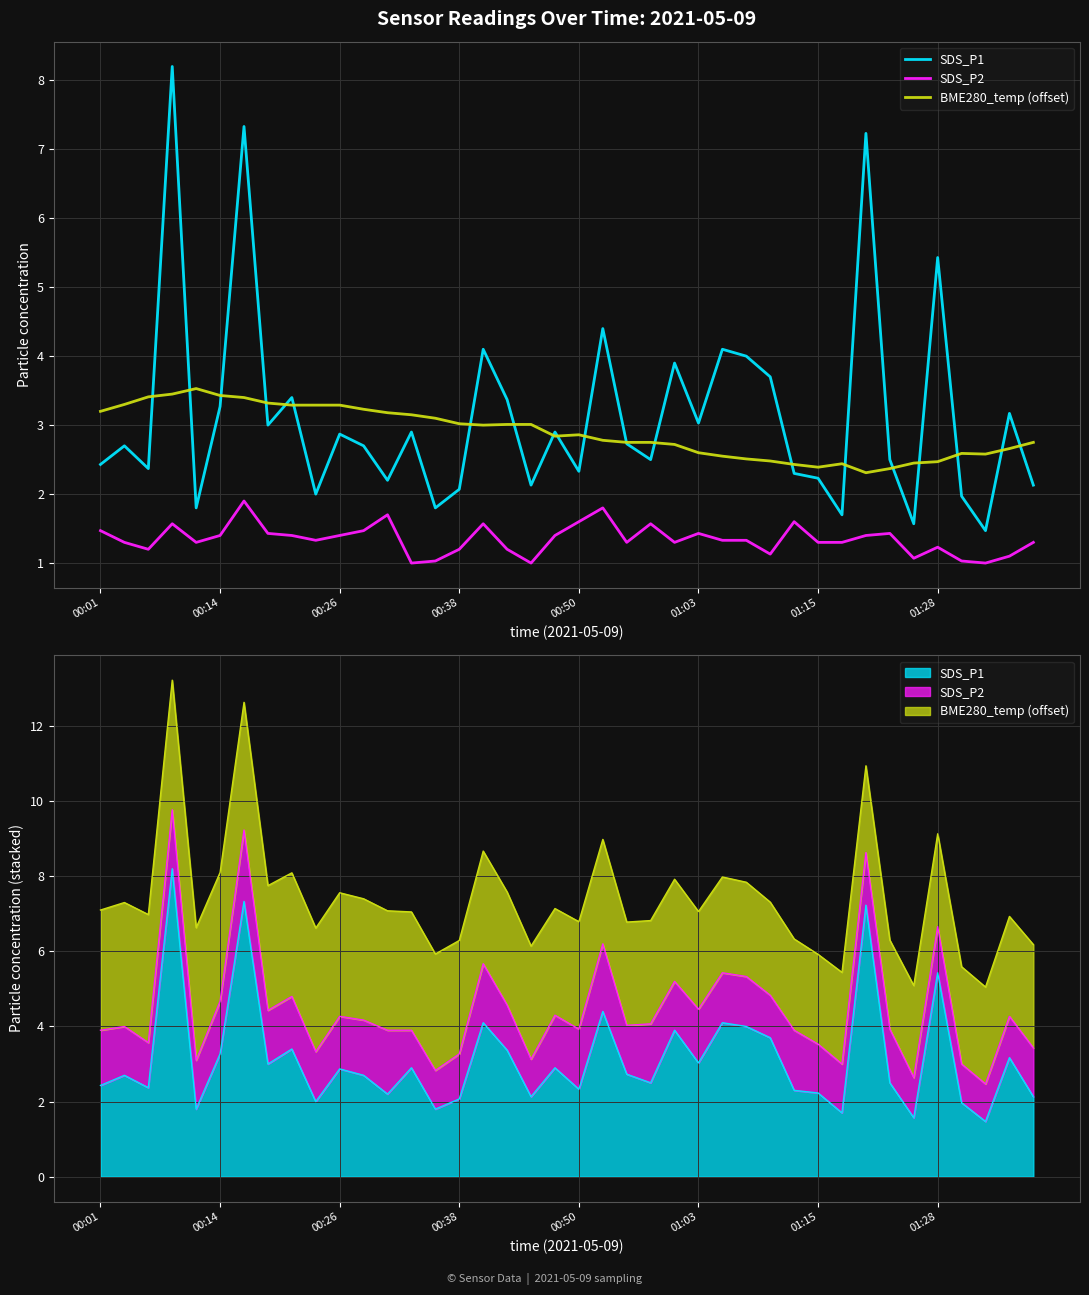

True or false: SDS_P1 and SDS_P2 cross at least once.

False